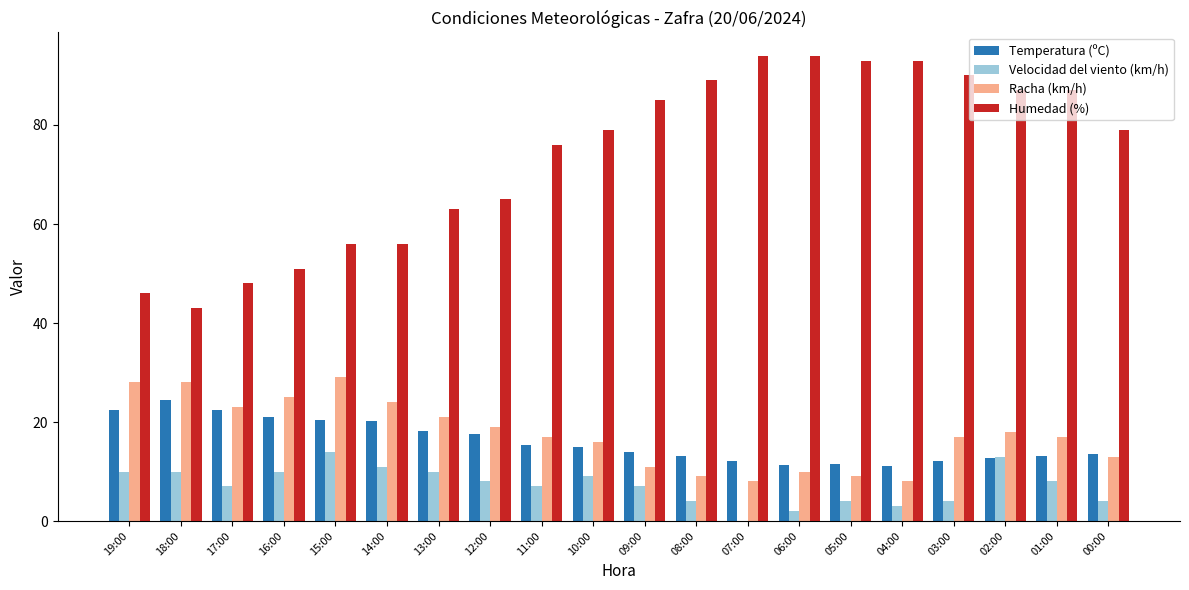

What is the maximum value shown in the chart?

94.0